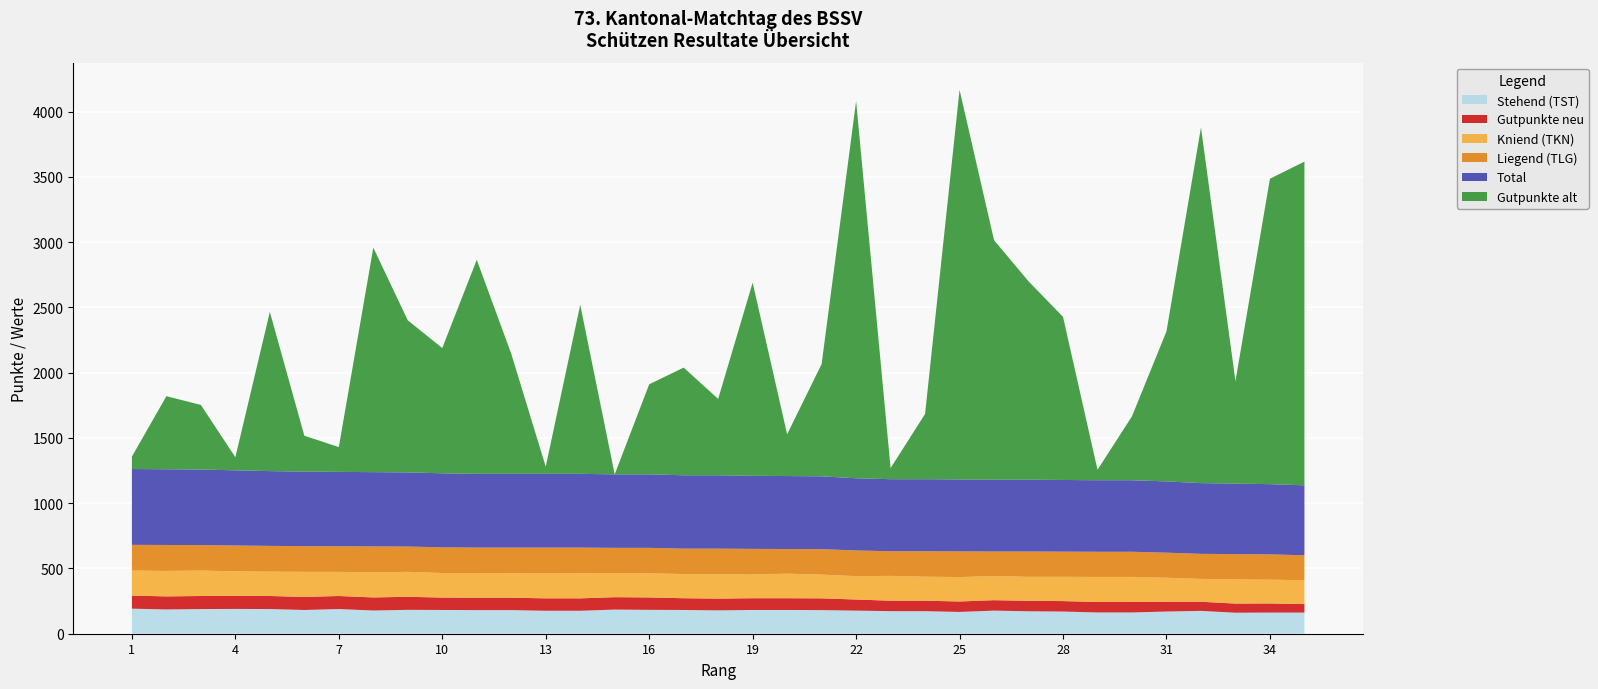

Reading left to right, extract all data points from this chart.

Stehend (TST): 192	186	189	190	189	182	189	178	183	182	181	181	176	176	185	183	182	179	182	182	181	177	173	173	167	177	172	170	163	163	170	175	161	162	162
Gutpunkte neu: 100	100	100	100	100	100	100	100	100	95	95	95	95	95	95	95	90	90	90	90	90	85	80	80	80	80	80	80	80	80	75	70	70	70	65
Kniend (TKN): 192	195	195	188	187	192	185	192	191	188	189	187	191	192	185	185	185	187	182	188	182	179	190	184	187	185	184	186	192	192	184	175	185	182	183
Liegend (TLG): 197	199	195	198	197	197	196	199	194	197	195	197	198	197	193	195	195	196	196	189	195	197	189	195	197	188	194	193	193	193	192	192	194	194	191
Total: 581	580	579	576	573	571	570	569	568	567	565	565	565	565	563	563	562	562	560	559	558	553	552	552	551	550	550	549	548	548	546	542	540	538	536
Gutpunkte alt: 95	560	495	100	1220	275	190	1720	1165	960	1640	920	55	1295	0	690	825	585	1480	320	860	2890	85	500	2985	1835	1520	1250	80	490	1150	2725	785	2340	2480